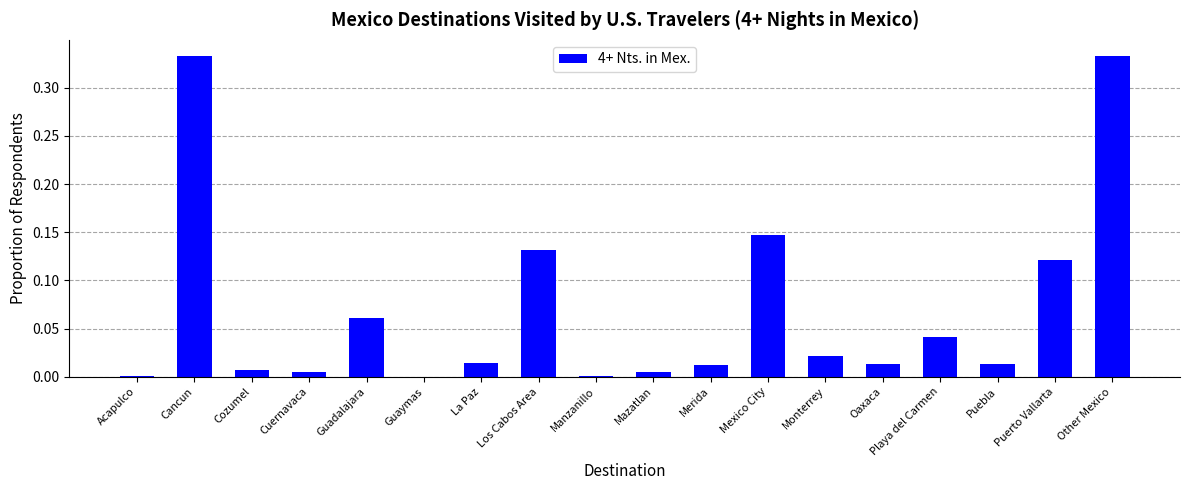

What is the sum of all values?

1.3